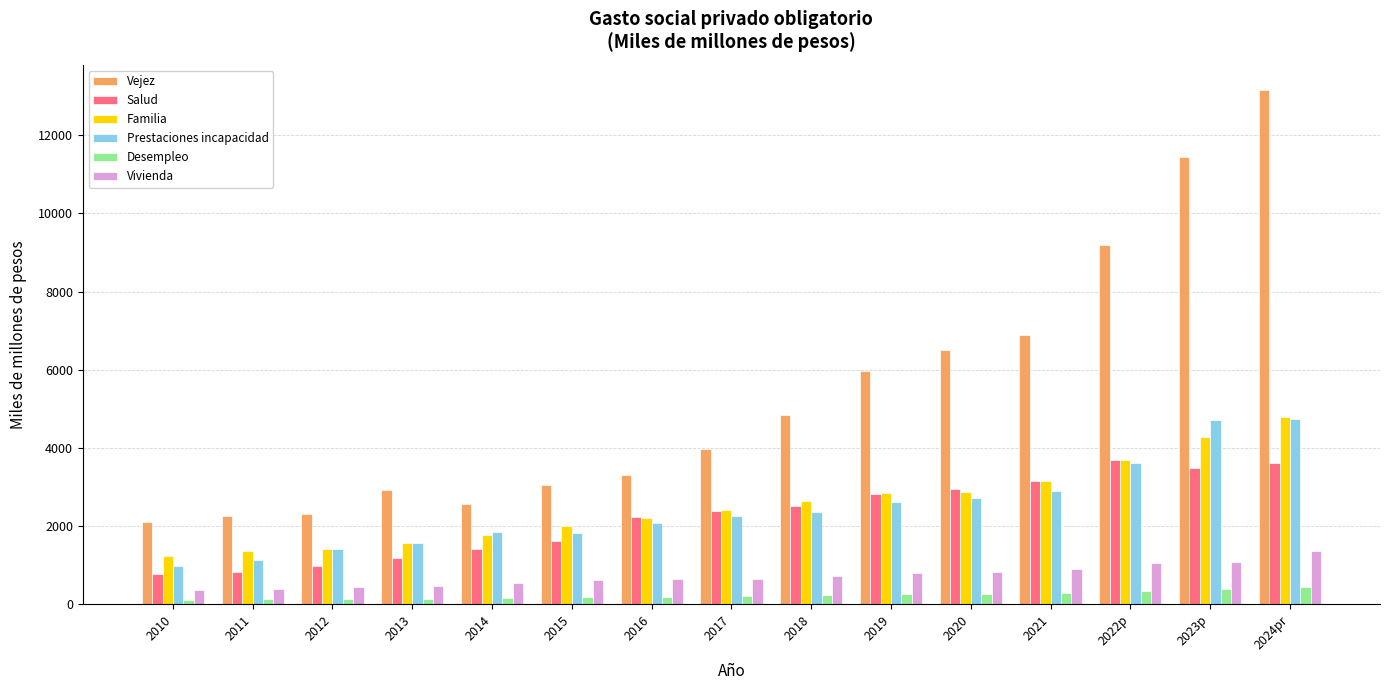

What is the sum of the Vejez values at 2016 and 2015?

6360.0